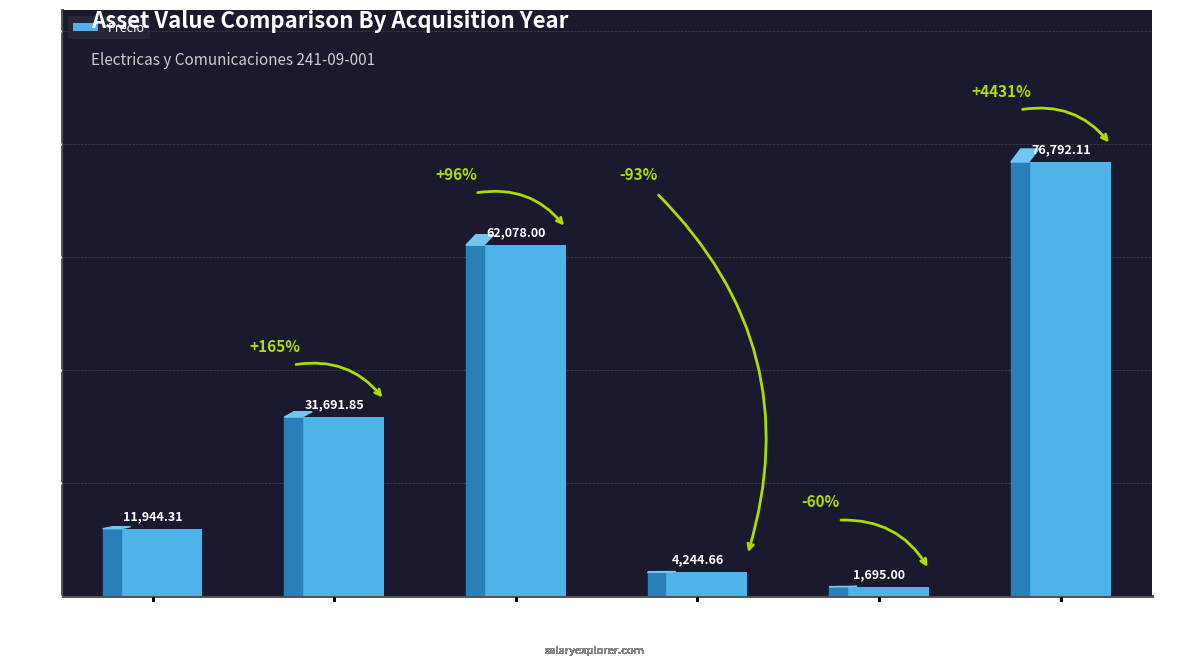

The chart shows a value of 7423.7 at 2006. True or false?

False